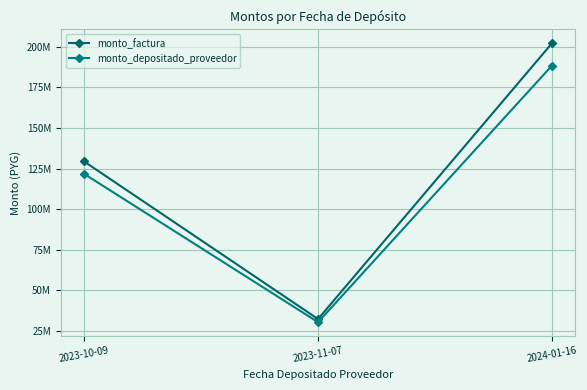

Which category has the lowest value across all series?

2023-11-07